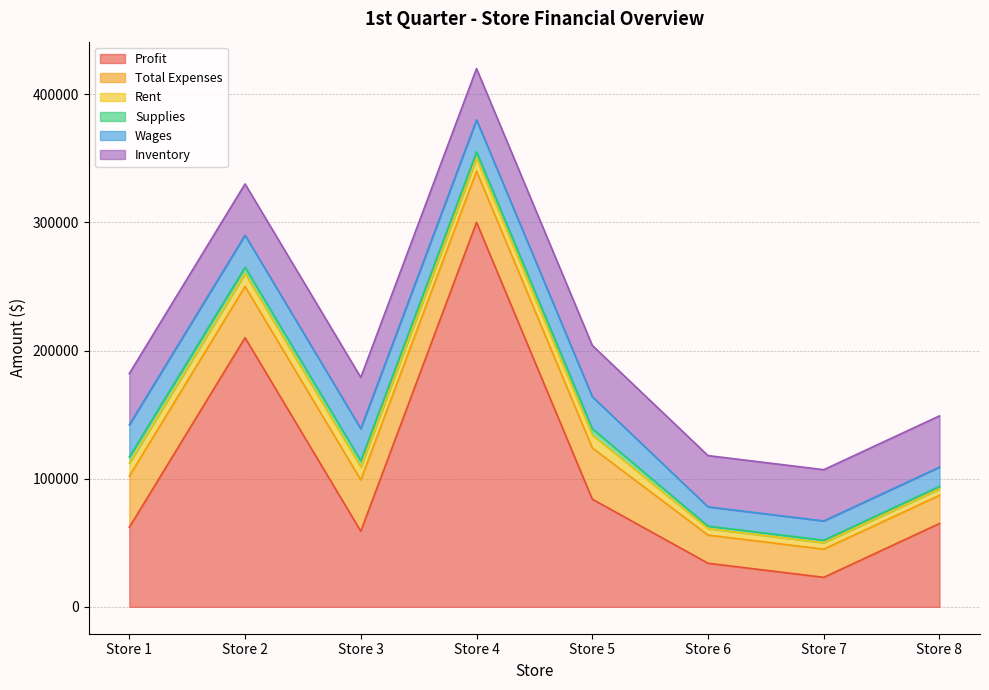

True or false: Wages has more than 1 points higher than both neighbors.

False